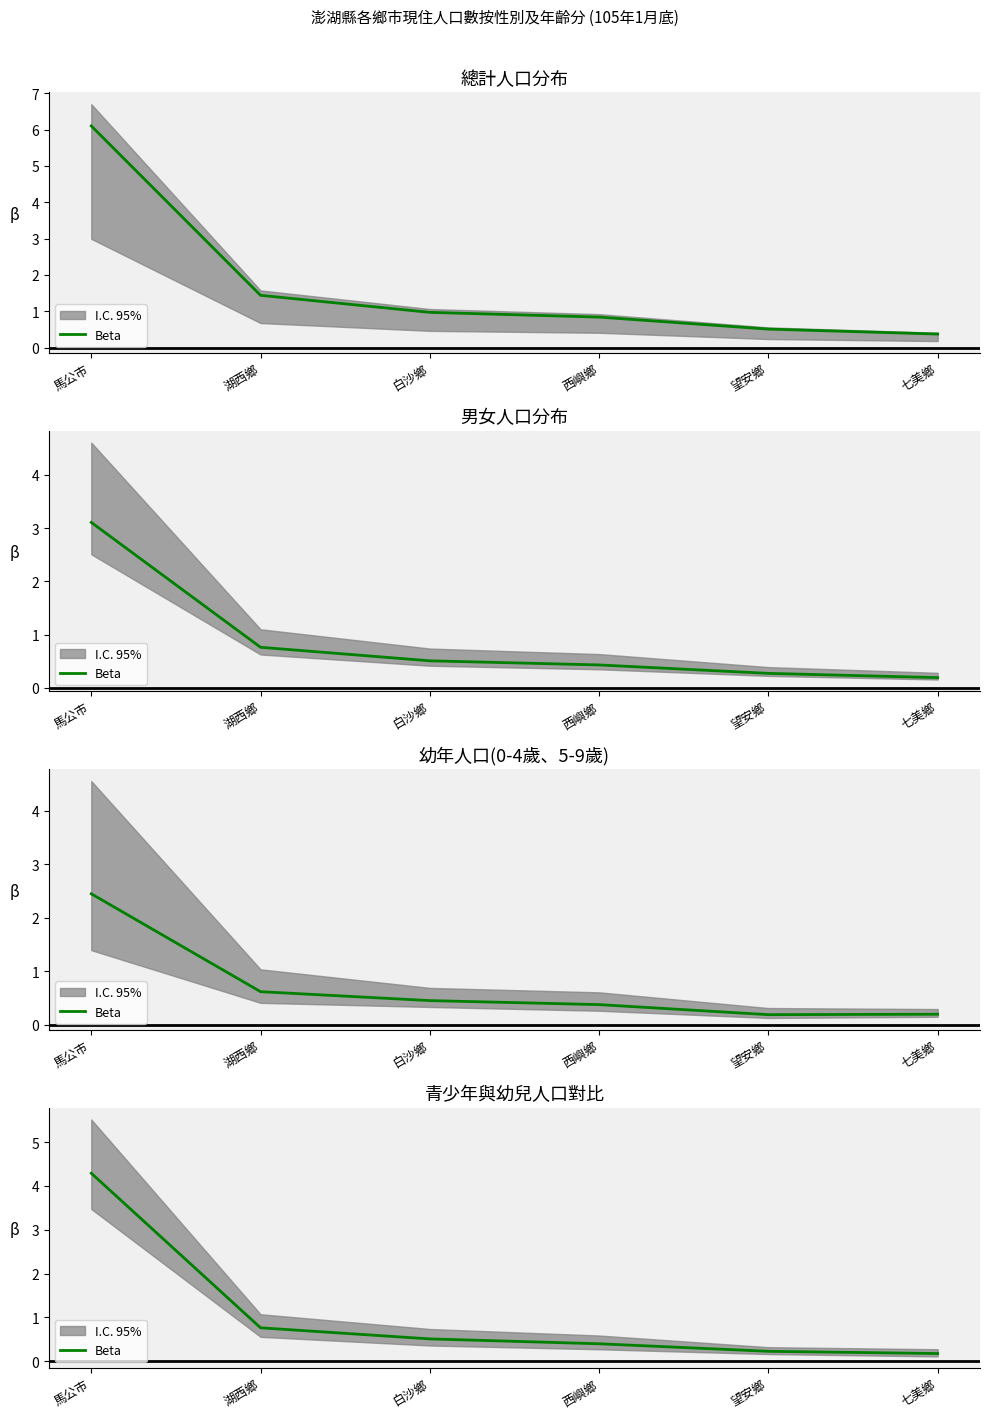

List the labels in order of value, smallest first.

七美鄉, 望安鄉, 西嶼鄉, 白沙鄉, 湖西鄉, 馬公市